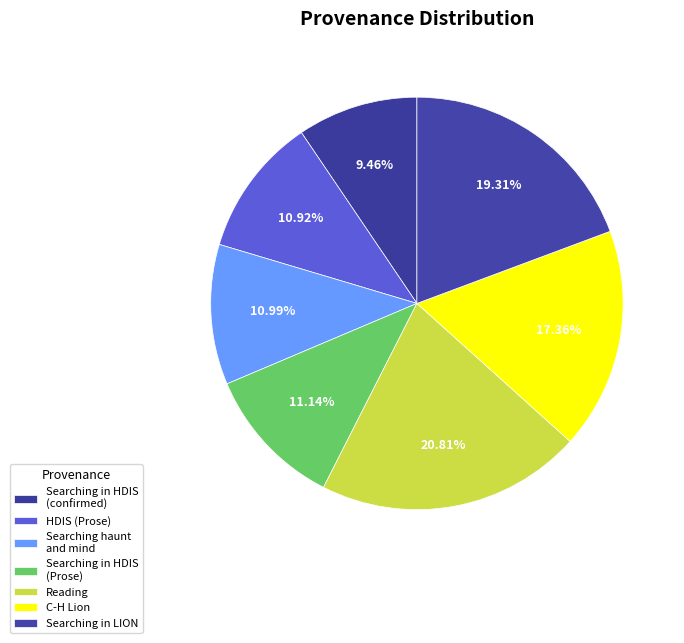

Rank the categories by value from highest to lowest.

Reading, Searching in LION, C-H Lion, Searching in HDIS (Prose), Searching haunt and mind in HDIS, HDIS (Prose), Searching in HDIS (Prose); confirmed